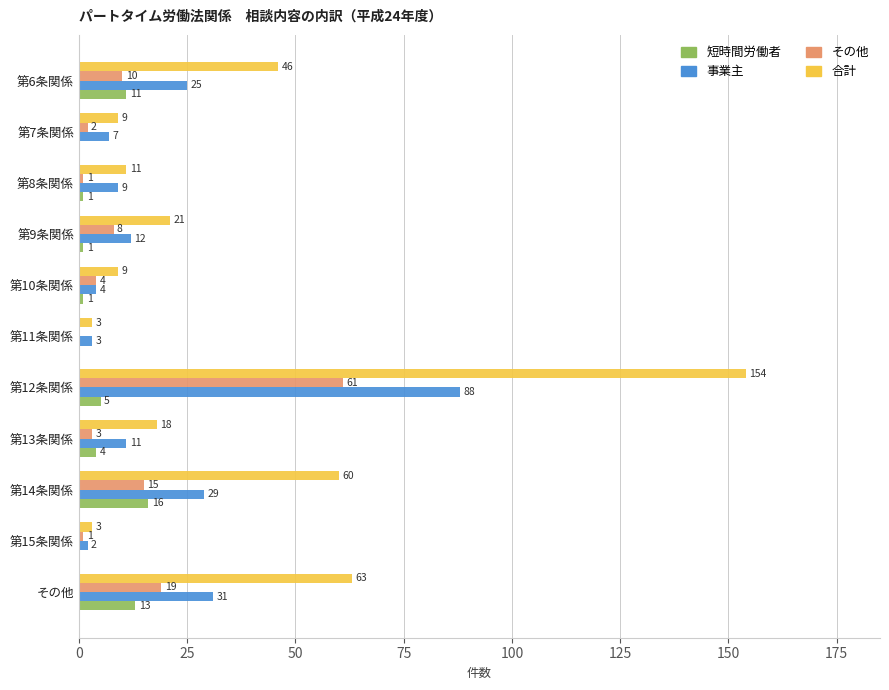

How many distinct data groups are displayed?

4